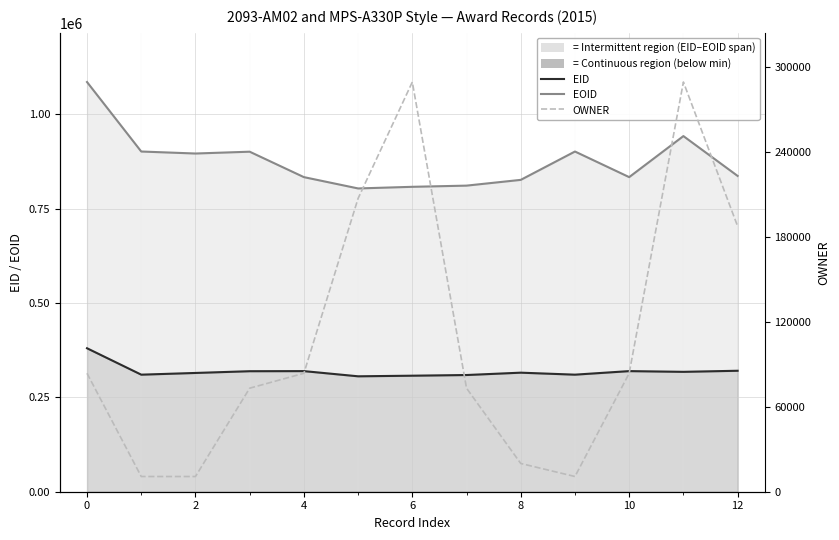

Reading left to right, list all the values displayed in this chart.

EID: 380064	310097	314620	319240	319504	305757	307357	309149	315372	310096	319503	317582	320444
EOID: 1085287	901204	895915	900724	833367	803386	807708	810845	826095	901205	833366	942083	836564
OWNER: 83714	10751	10743	73176	83714	207321	289583	73176	19966	10751	83714	289583	187661